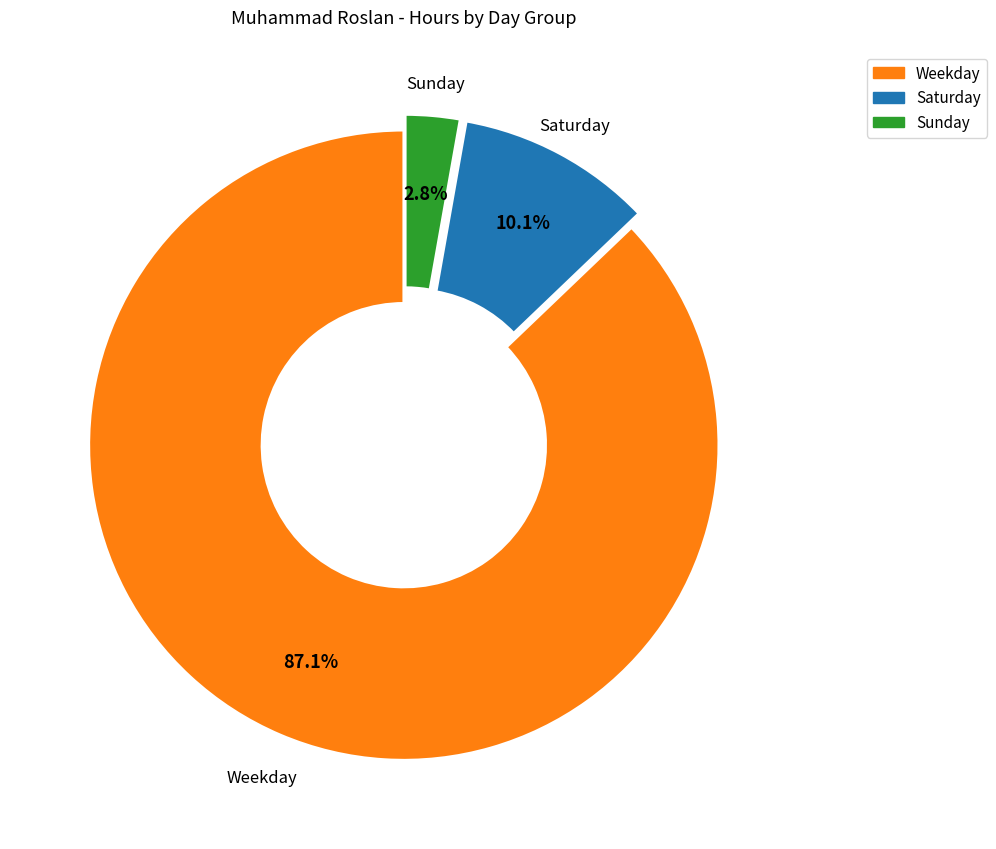

Is there a majority slice in this chart?

Yes